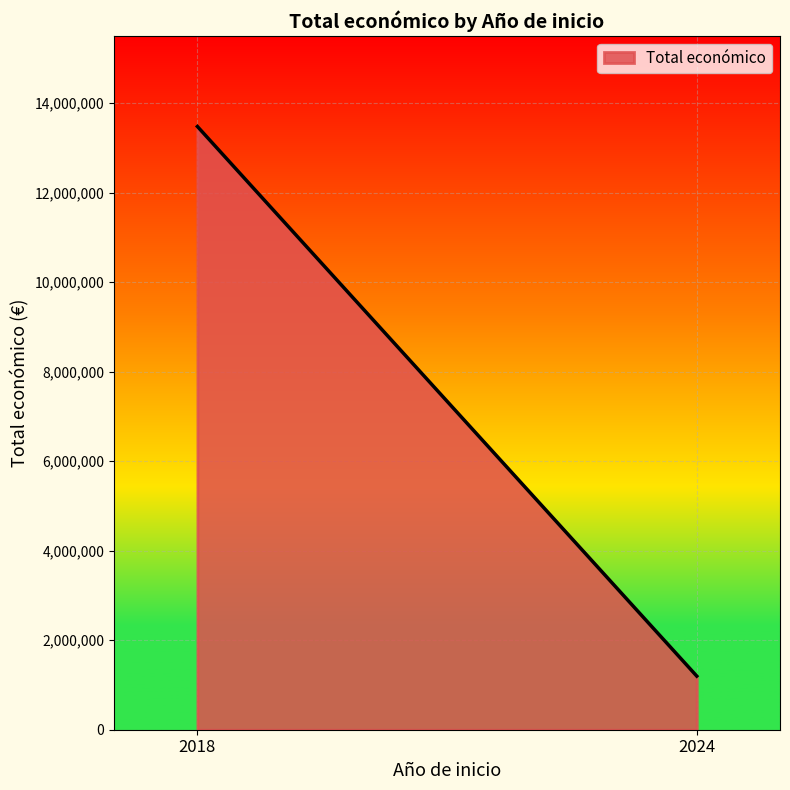

Approximately how many times larger is the value at 2024 compared to 2024?

1.0